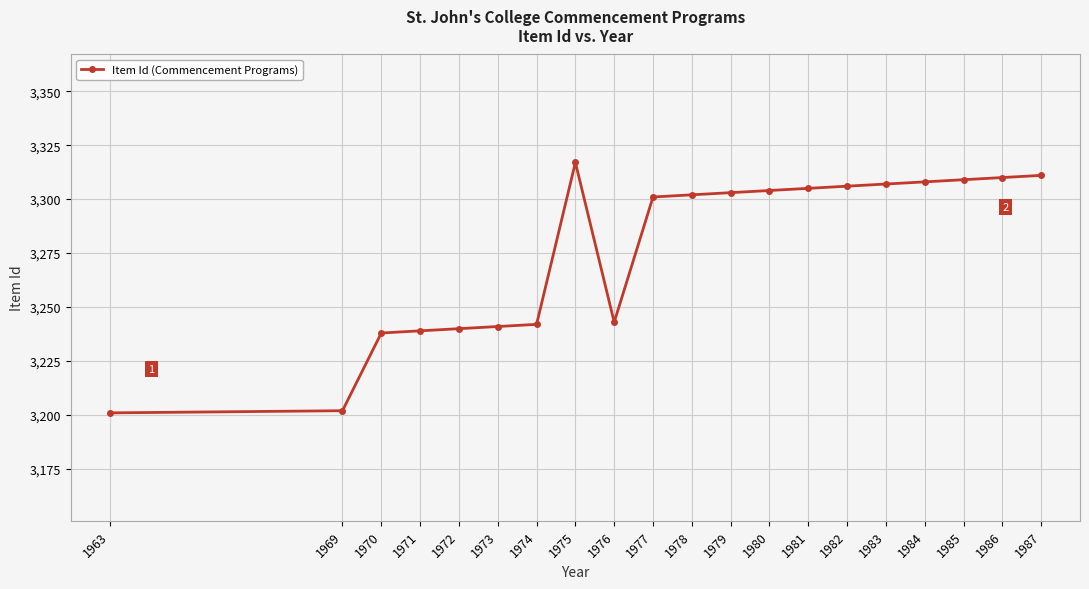

Which has a higher value, 1986 or 1976?

1986